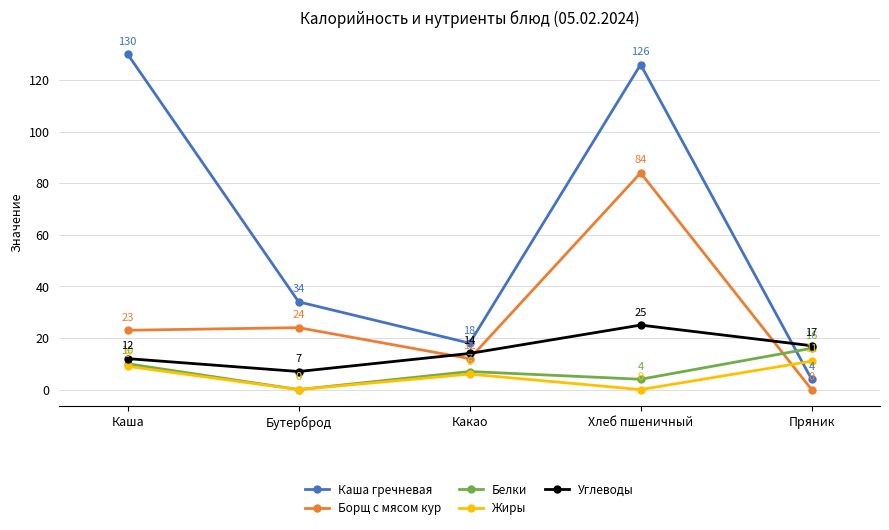

At which category is the sum across all series the highest?

Хлеб пшеничный